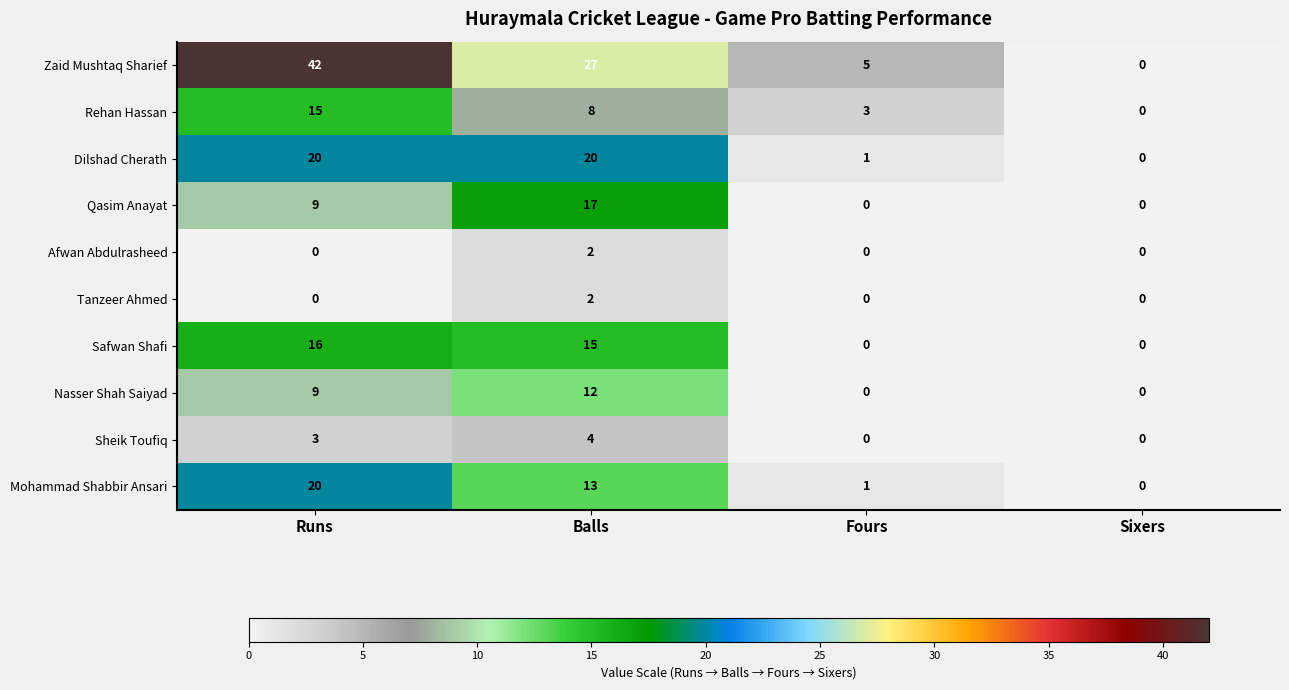

The Tanzeer Ahmed series shows 1 at Fours. True or false?

False